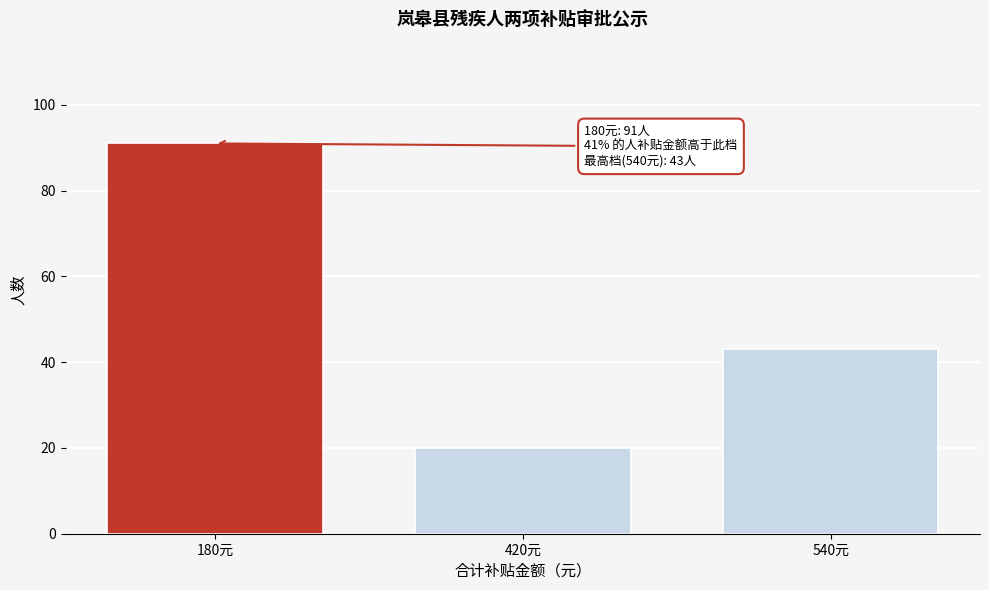

Reading left to right, transcribe all the data shown in this chart.

180元=91	420元=20	540元=43